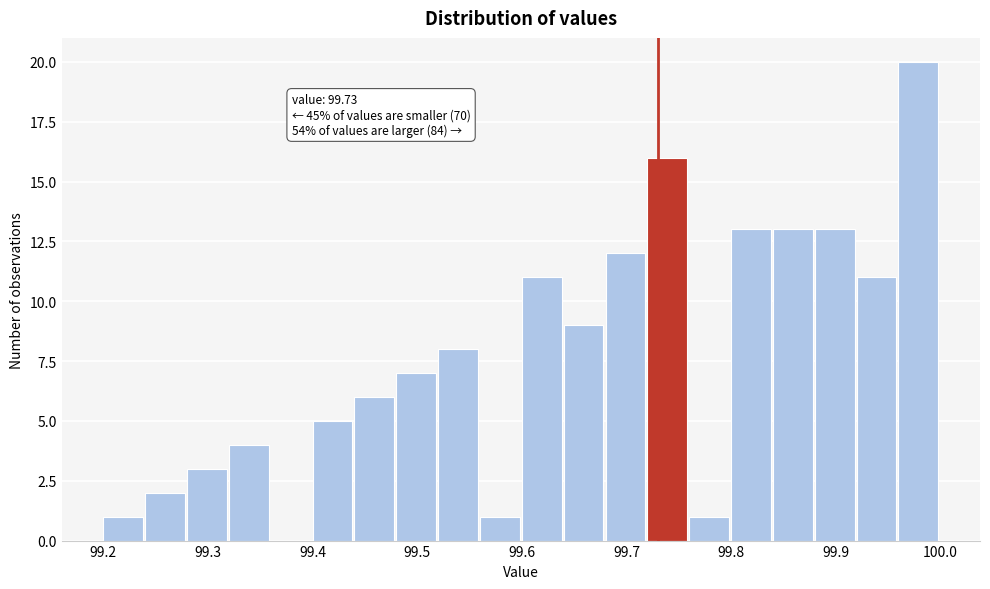

Over which range of the x-axis is the bar tallest?

99.96 to 100.00